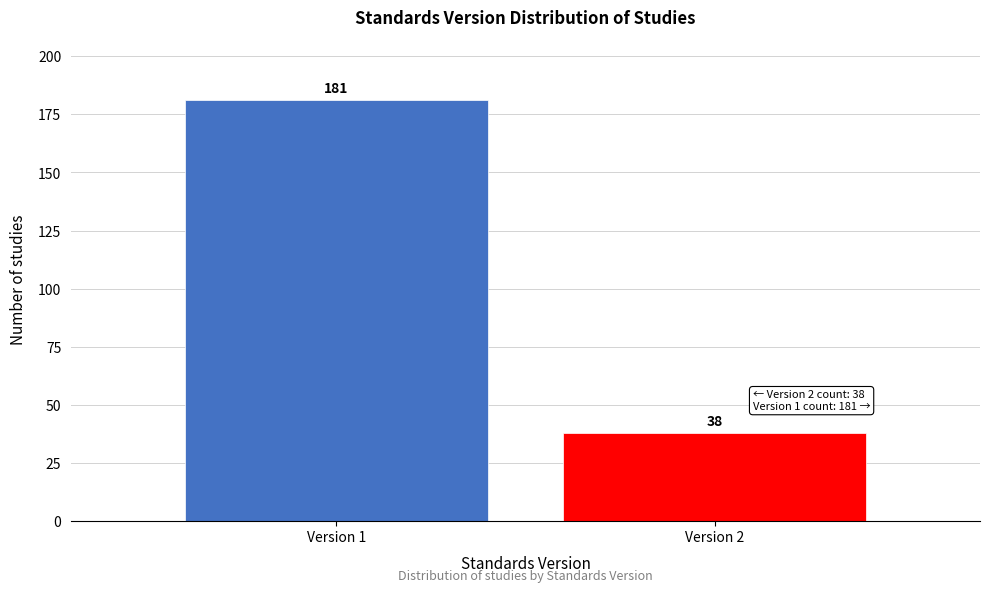

Reading right to left, what are all the values shown in this chart?

Version 2=38	Version 1=181